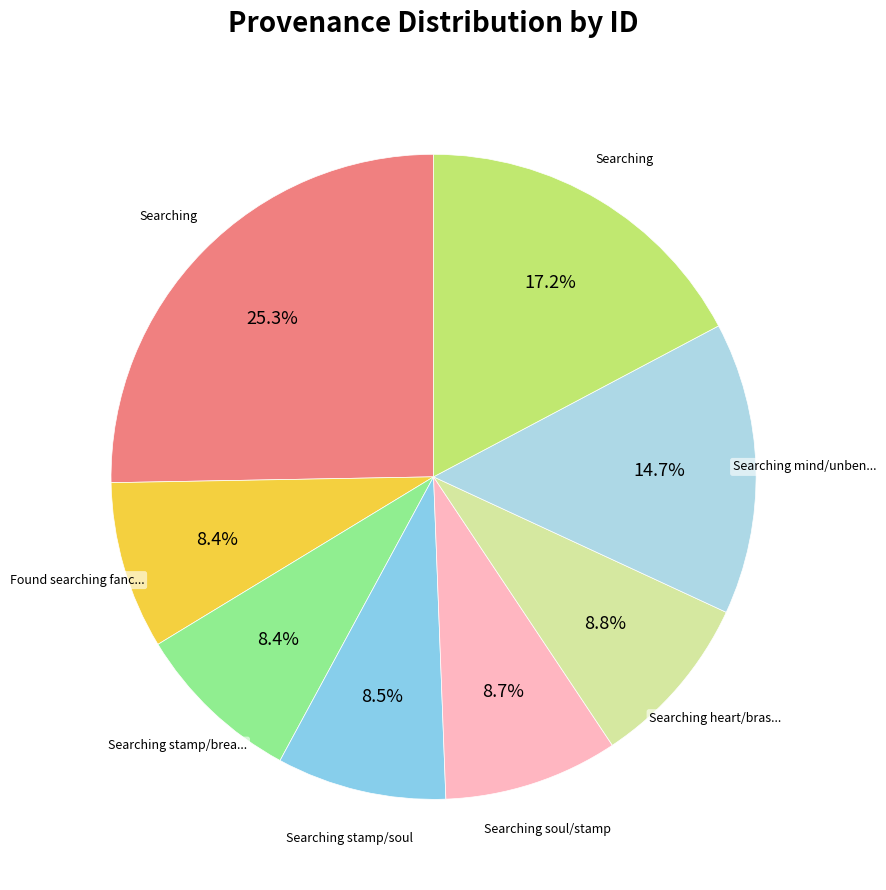

How many slices are in this pie chart?

8